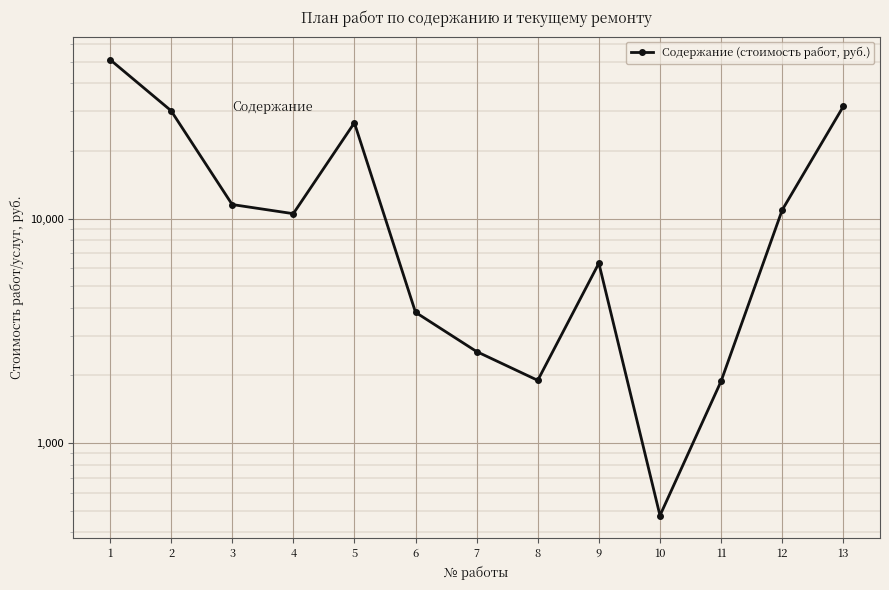

Is it true that the value at 8 is 1901.2?

True